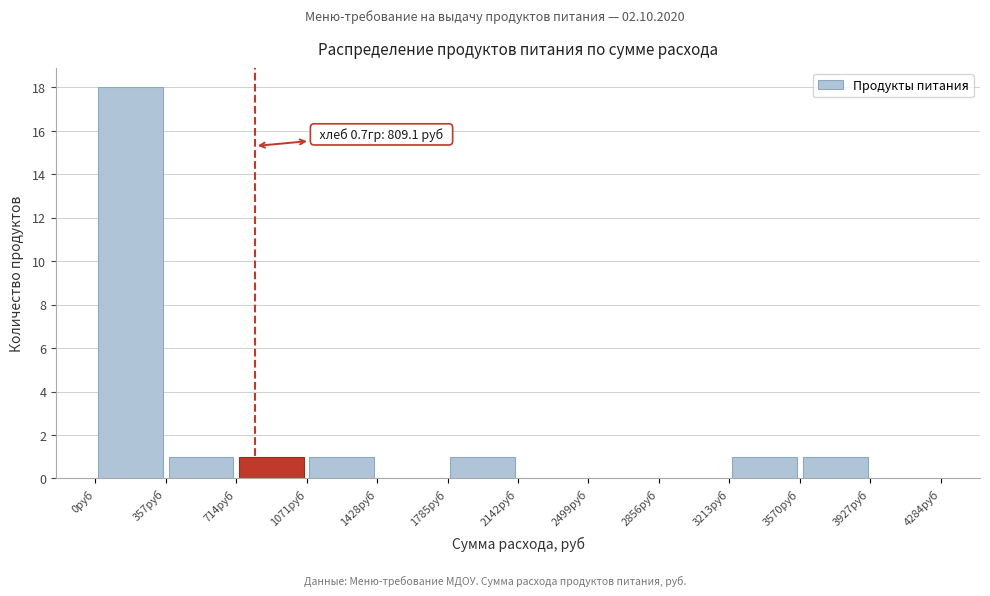

Which range on the x-axis has the tallest bar?

0 to 350